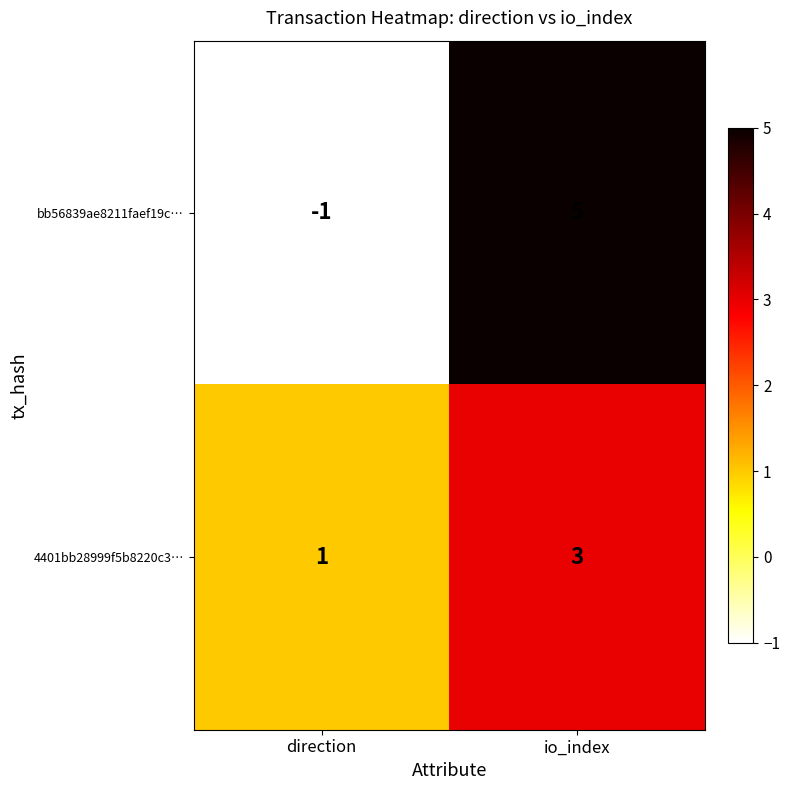

Reading left to right, extract all data points from this chart.

bb56839ae8211faef19c…: direction=-1	io_index=5
4401bb28999f5b8220c3…: direction=1	io_index=3